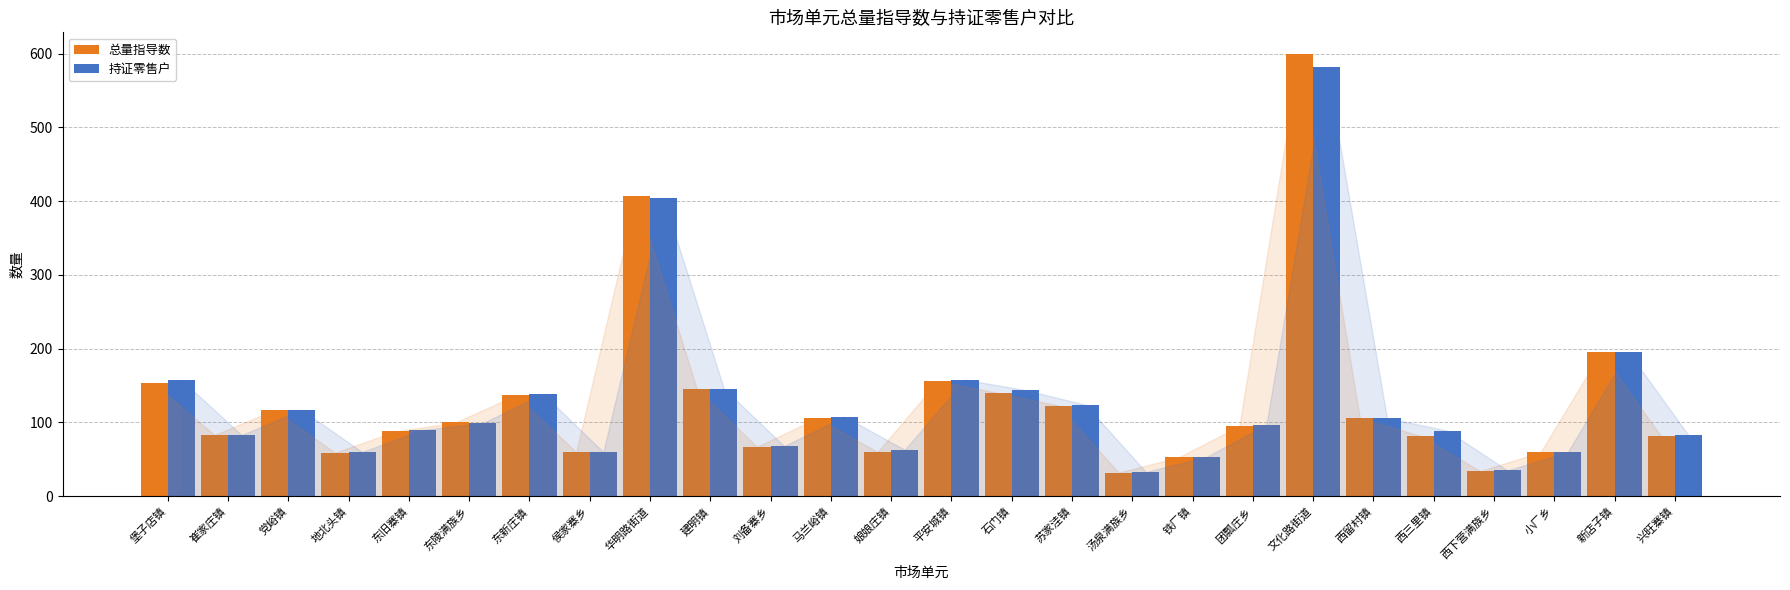

What is the value of the 总量指导数 bar at the 22nd from the left?

82